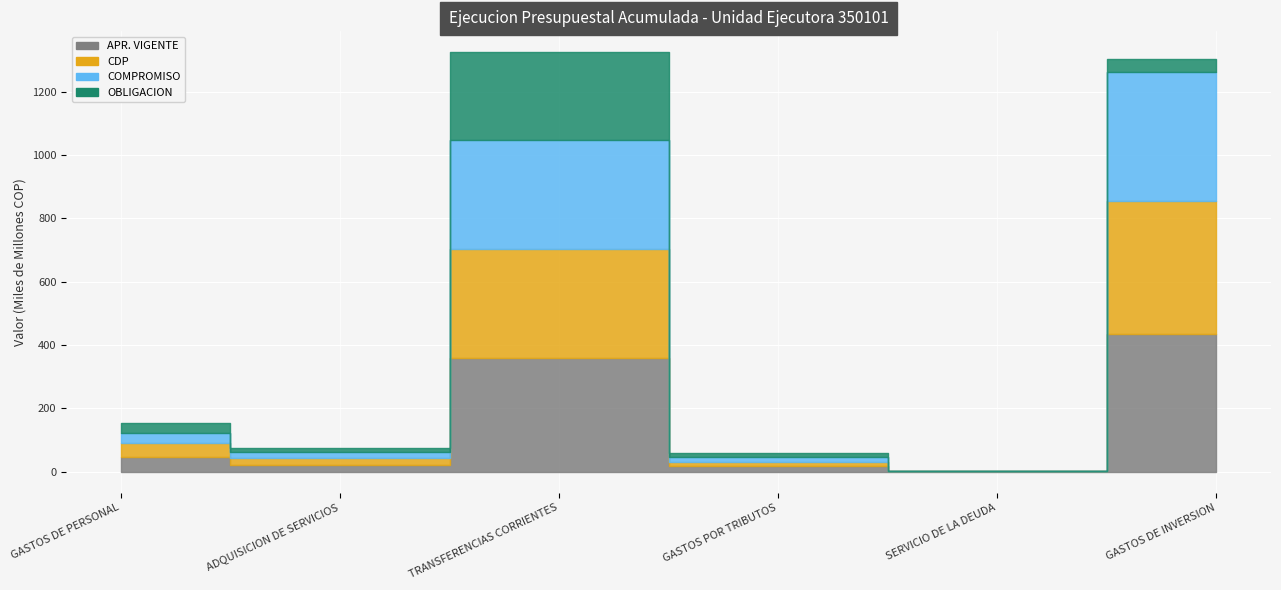

Reading left to right, list all the values displayed in this chart.

APR. VIGENTE: 44686259000.0	21253714480.0	359205482000.0	16284752520.0	1015261019.0	434225230533.0
CDP: 44684826903.0	20398702782.3	344767256348.8	14298766520.0	0.0	420108621063.5
COMPROMISO: 31986582419.0	19388936532.6	343975623501.6	14298340584.0	0.0	408184907717.9
OBLIGACION: 31690553460.0	14392300086.2	275956809659.6	14298340584.0	0.0	41662407359.4